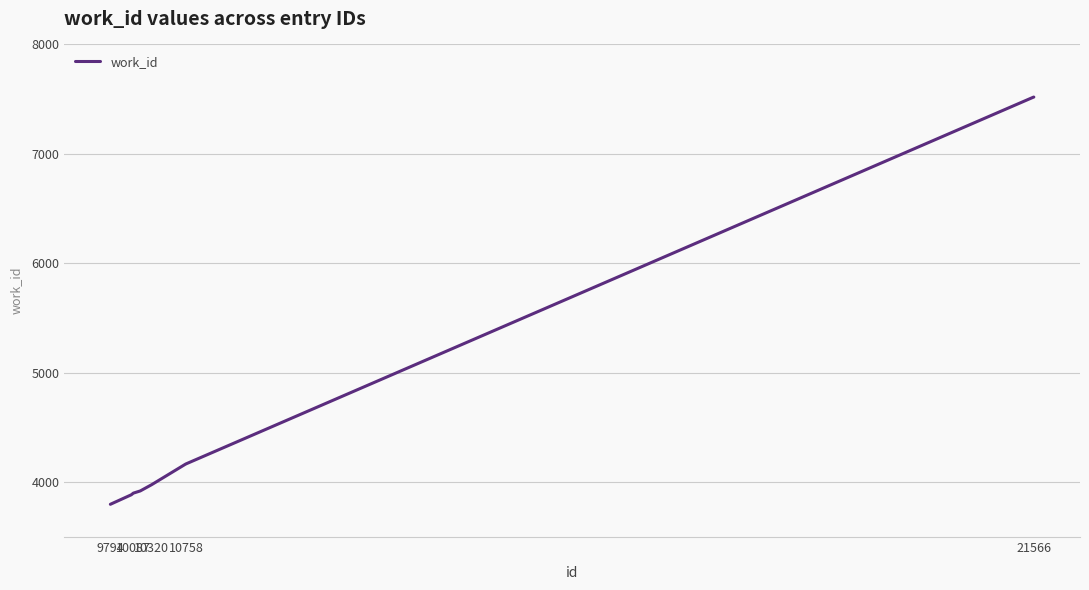

What is the difference between the maximum and minimum values?

3720